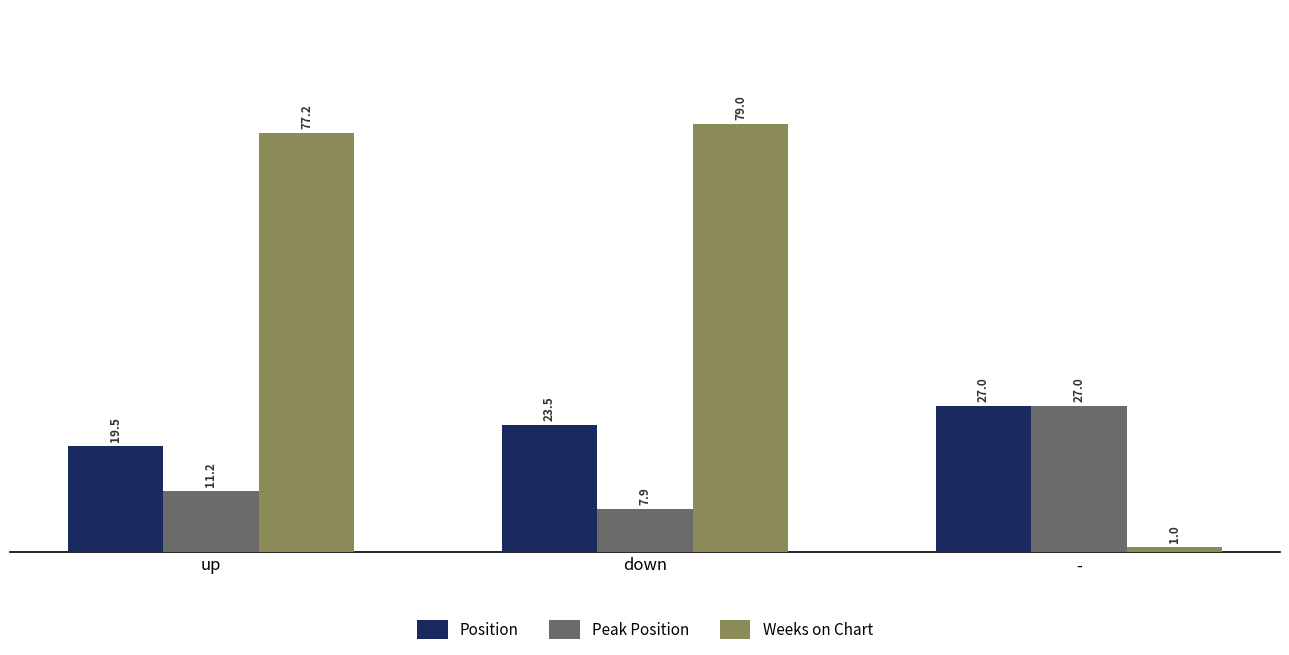

What is the minimum value for Position?

19.5